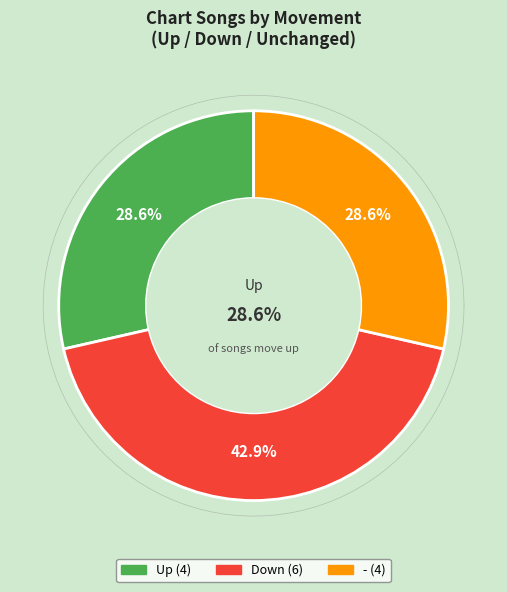

Which category has the smallest portion of the pie?

up